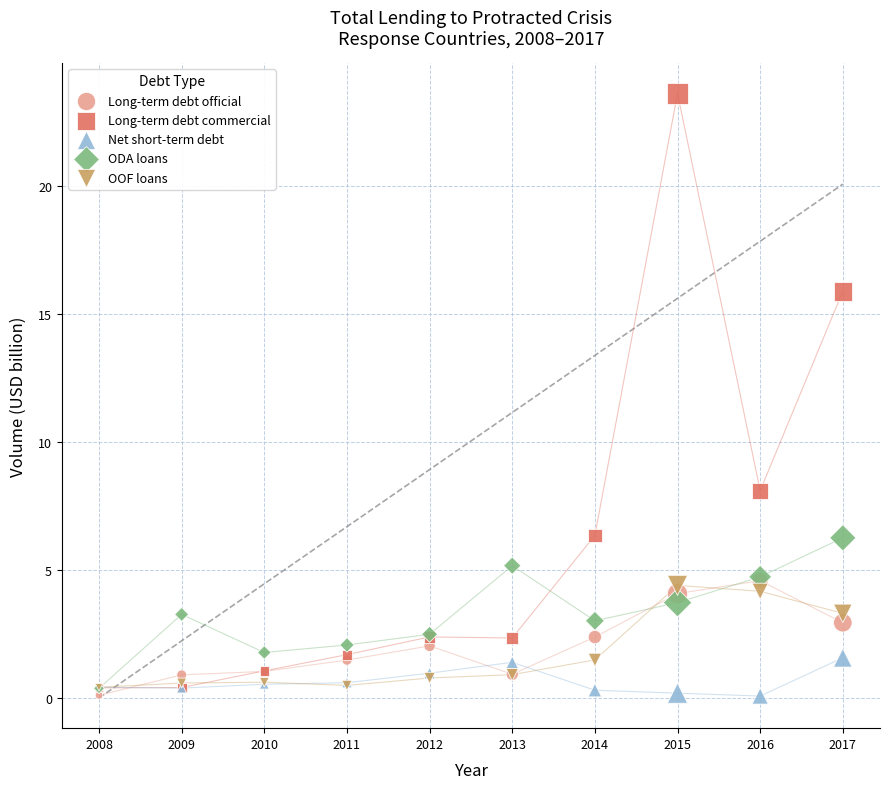

Across all series, what Y value is closest to 11?

8.1